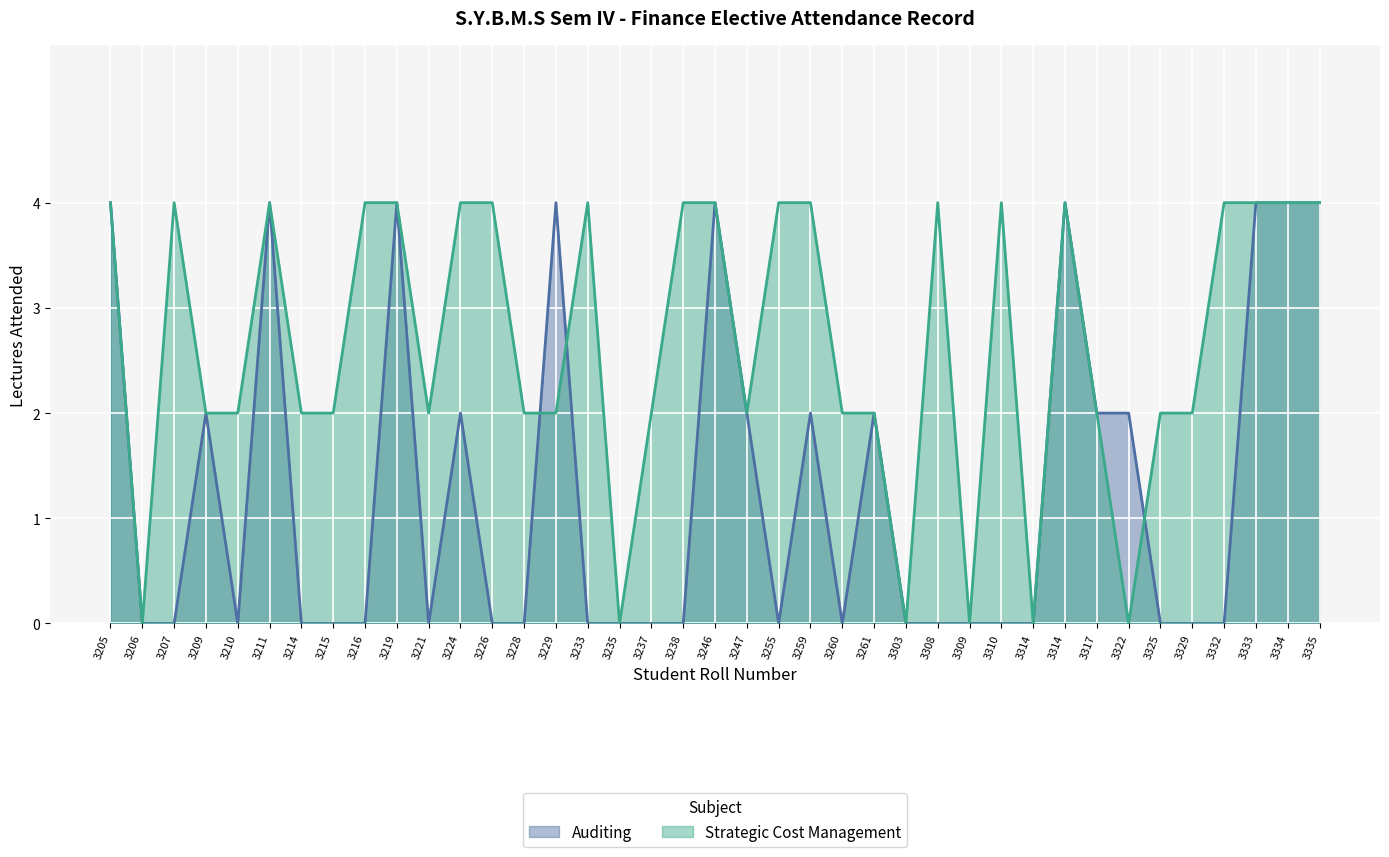

Which series has the largest total across all categories?

Strategic Cost Management